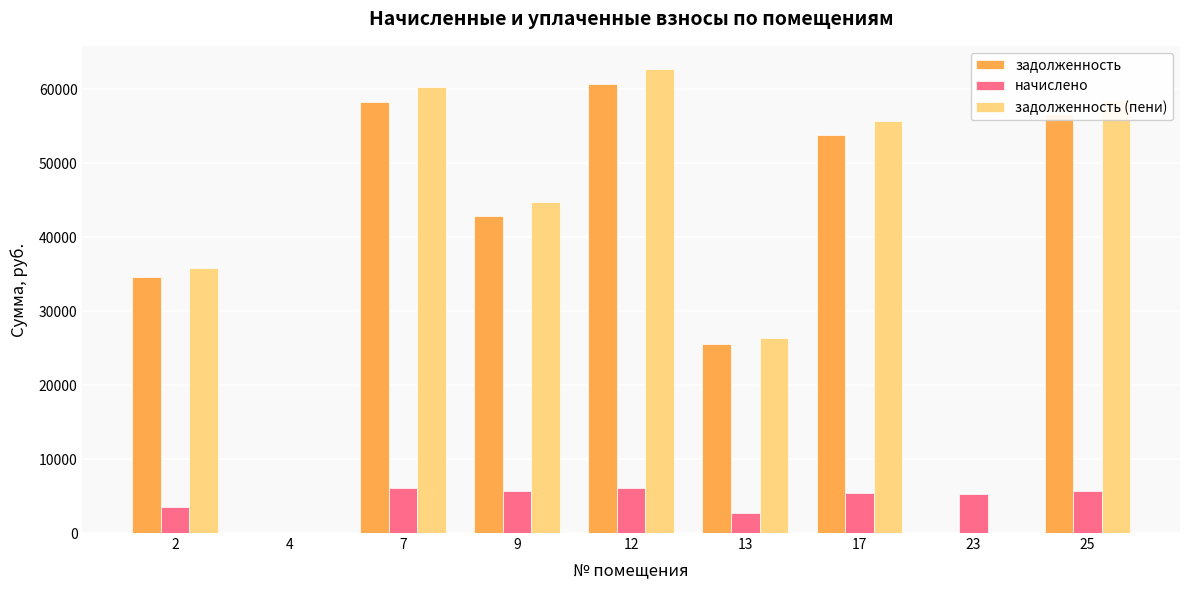

What is the highest value of the задолженность series?

60704.4